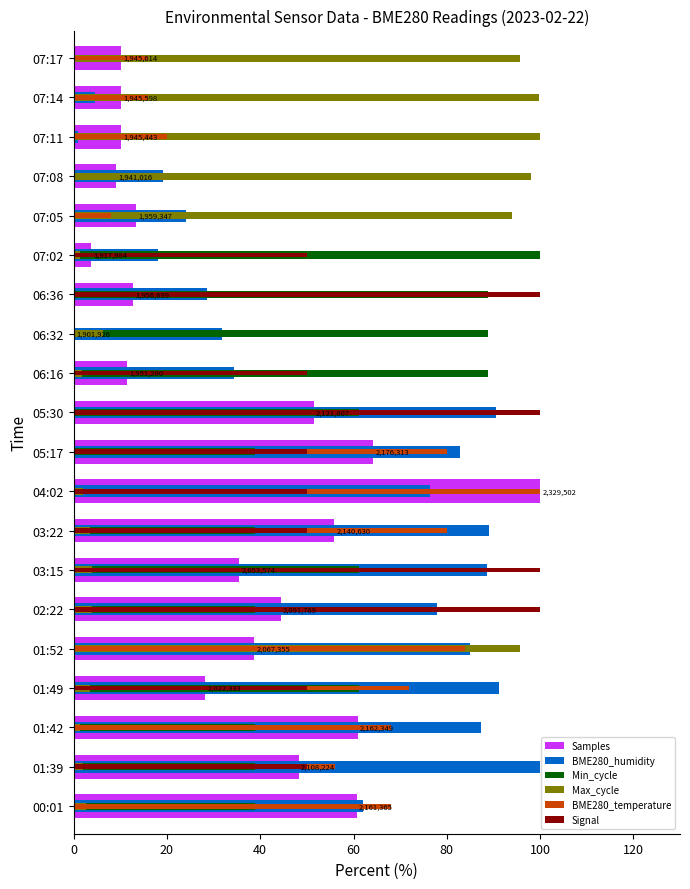

List the series in order of their peak value, highest first.

Samples, BME280_humidity, Min_cycle, Max_cycle, BME280_temperature, Signal